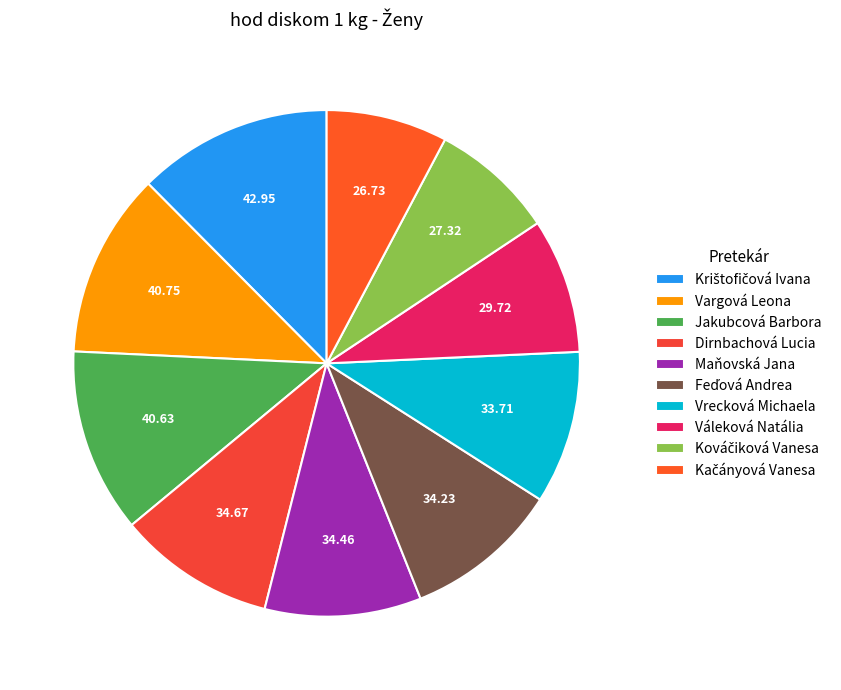

Combined, do Feďová Andrea and Vargová Leona account for over 50%?

No